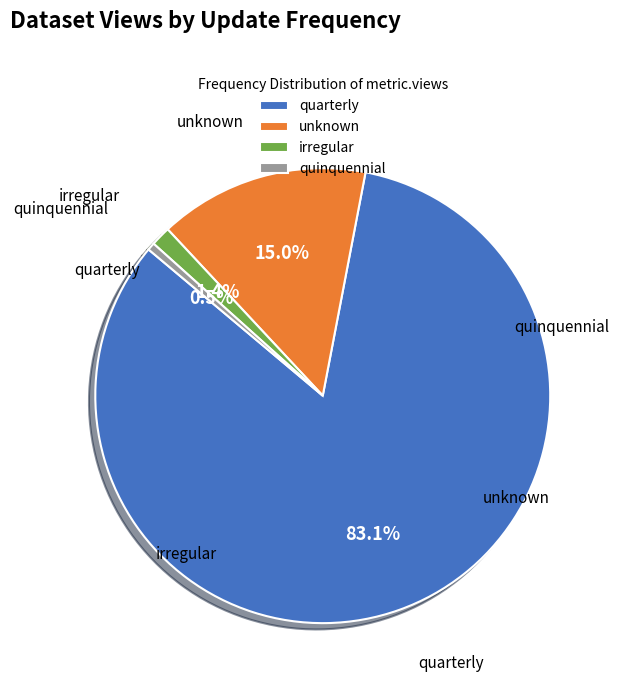

Count the number of slices in the pie.

4